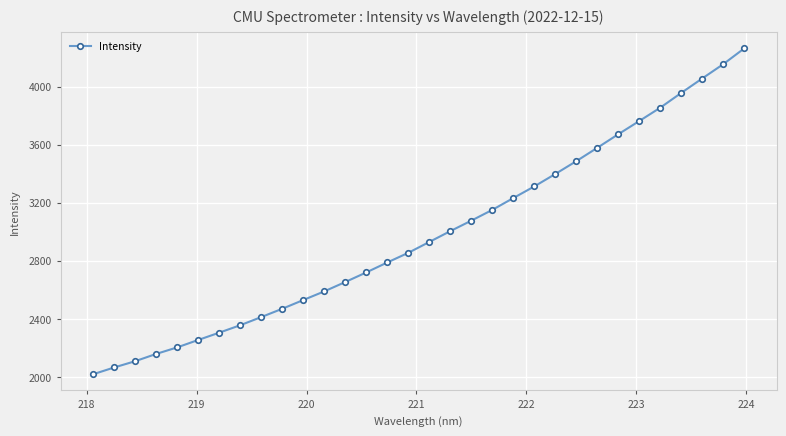

What is the sum of all values?

95384.5